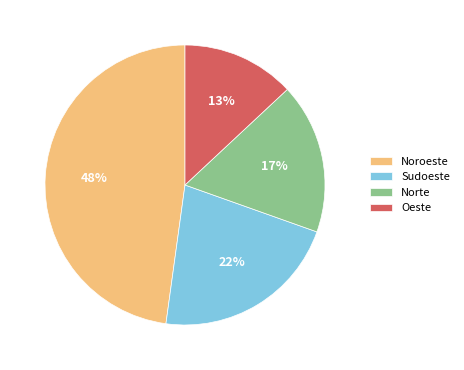

What percentage is the Sudoeste slice, to the nearest percent?

22%